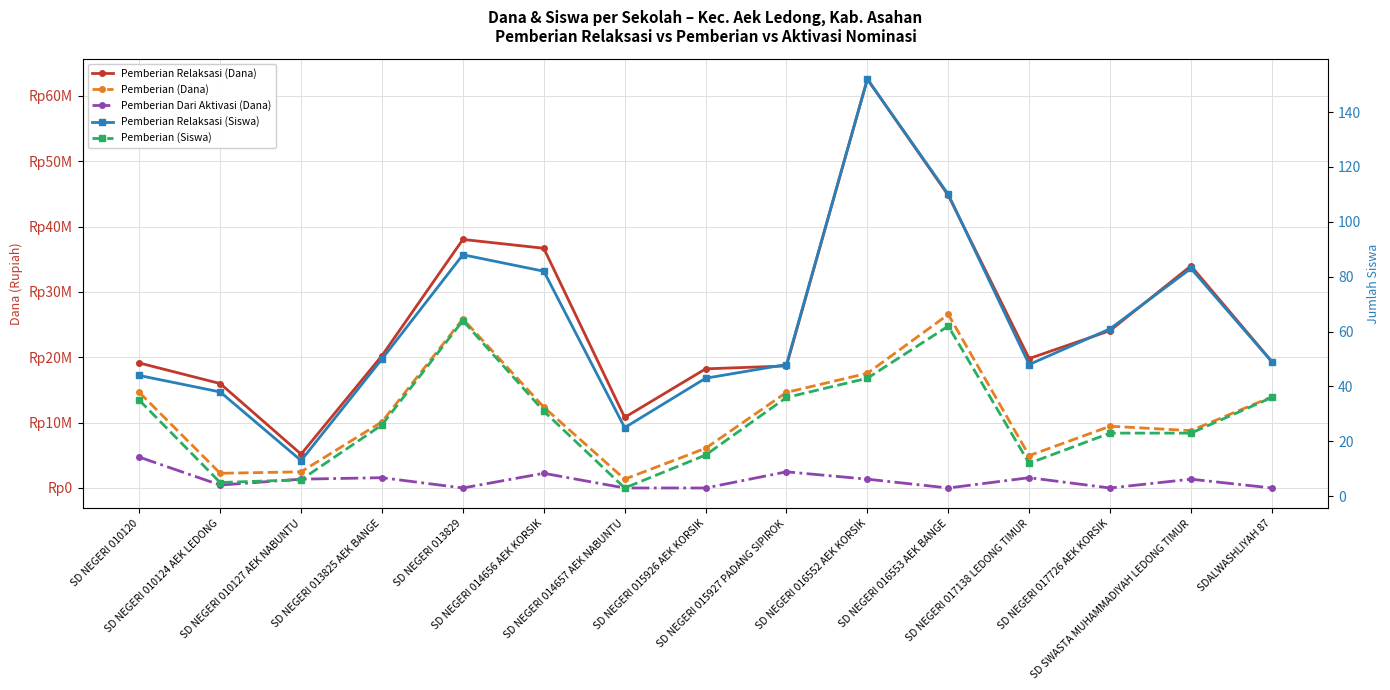

What are all the series names shown in the legend?

Pemberian Relaksasi (Dana), Pemberian (Dana), Pemberian Dari Aktivasi (Dana), Pemberian Relaksasi (Siswa), Pemberian (Siswa)